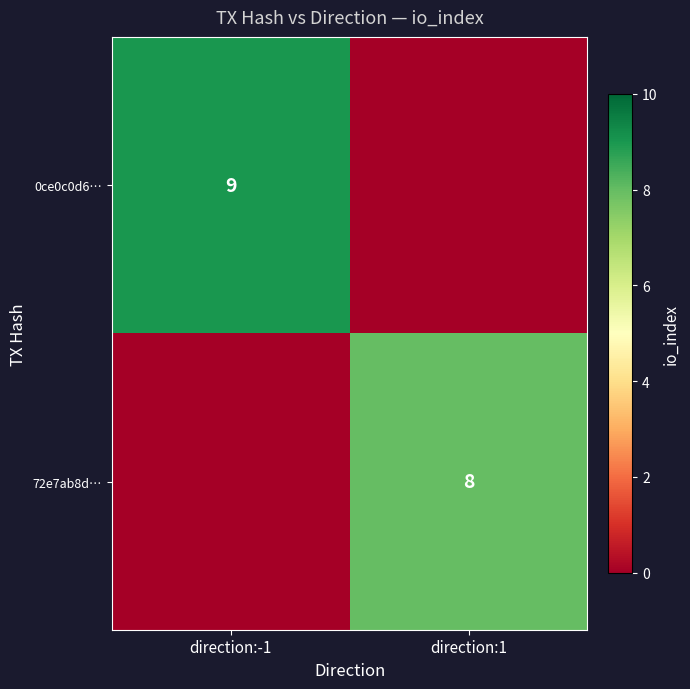

Is it true that 0ce0c0d6… equals 0 at direction:1?

True